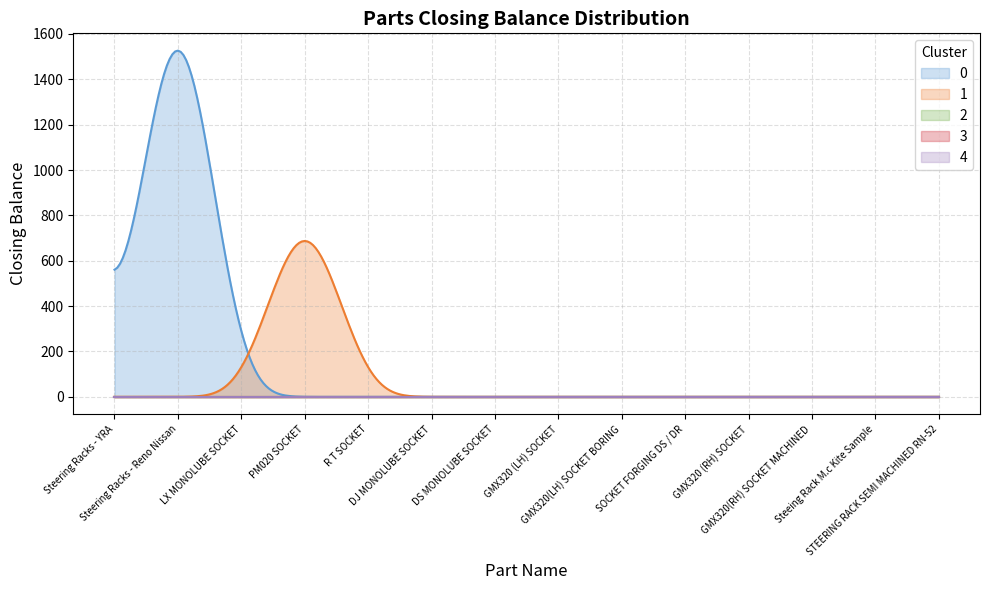

Which label corresponds to the largest value in the chart?

Steering Racks - Reno Nissan